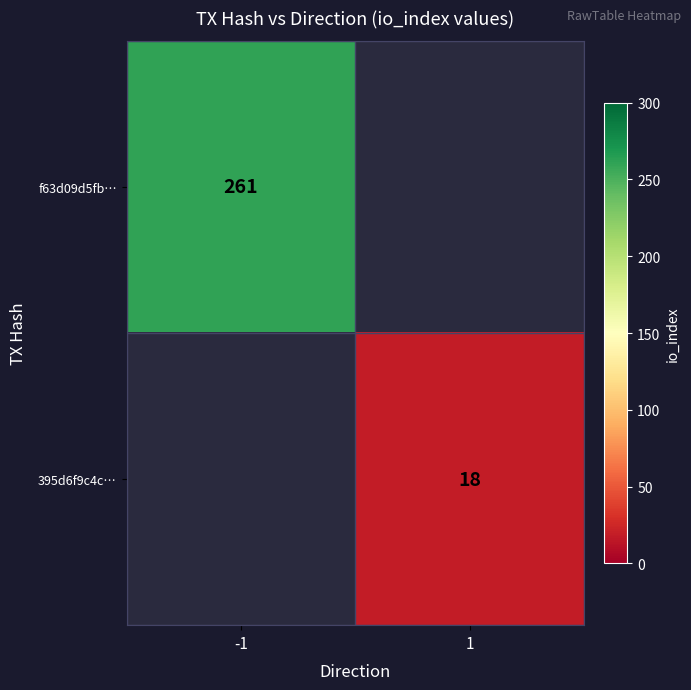

Between 1 and -1, which is larger?

-1